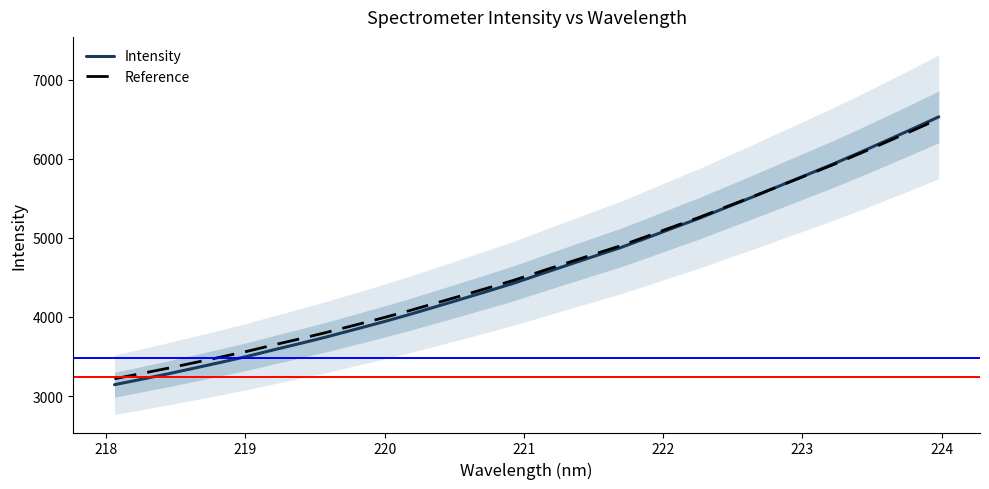

What is the value of the Intensity point at the 22nd from the left?

5125.2